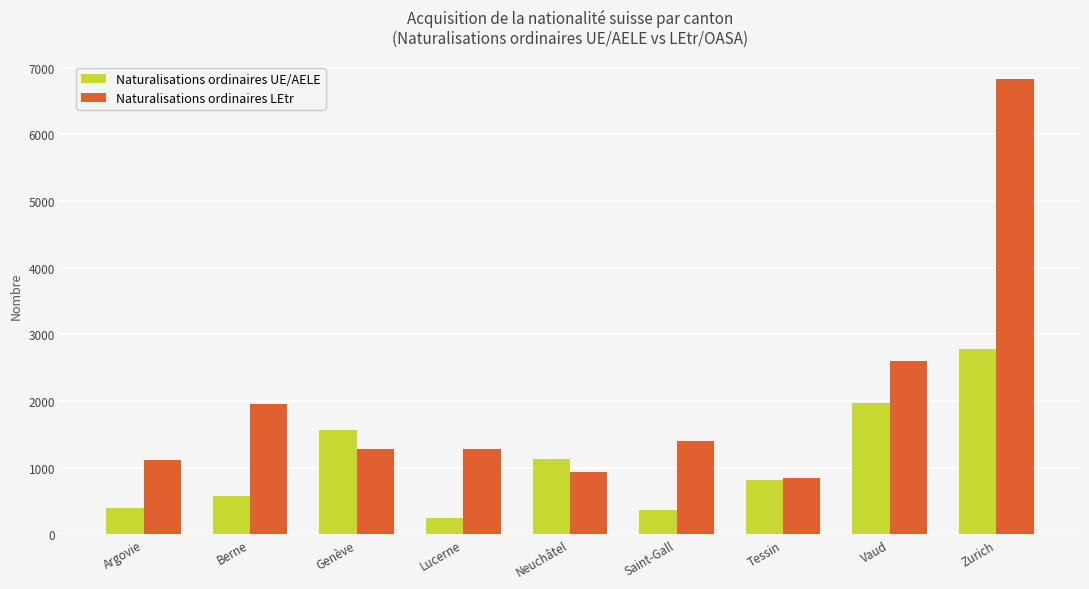

At how many categories does at least one series exceed 375?

9